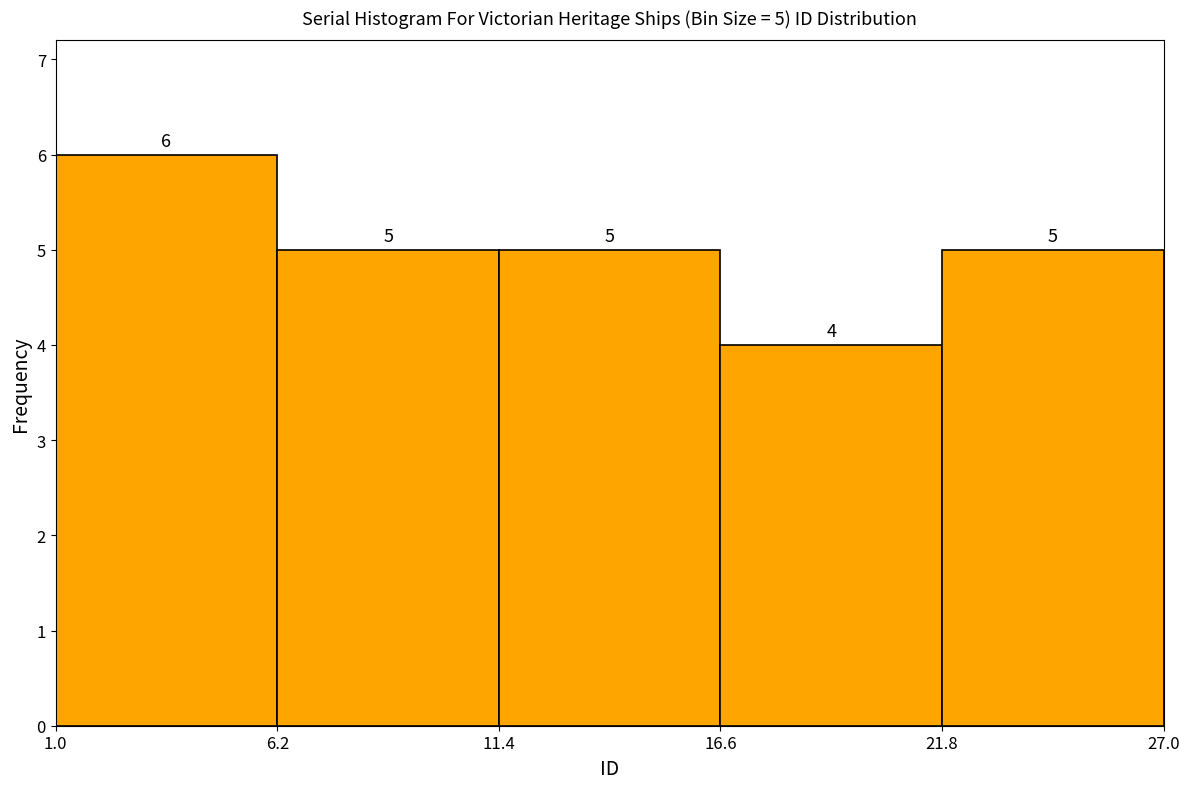

Over which range of the x-axis is the bar tallest?

1.0 to 6.2